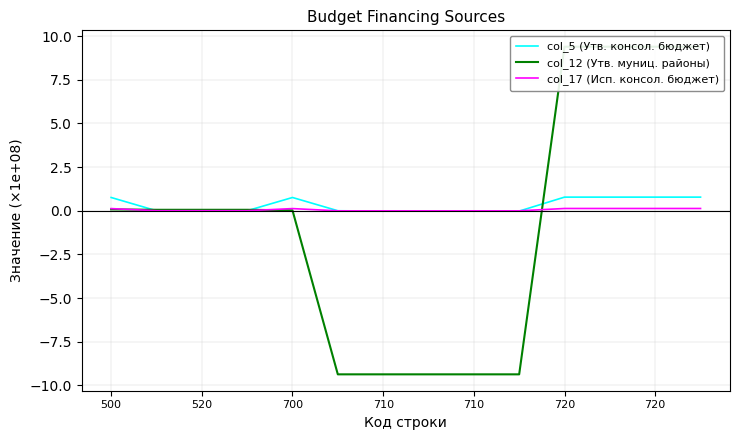

What is the label of the 2nd point from the left?

520